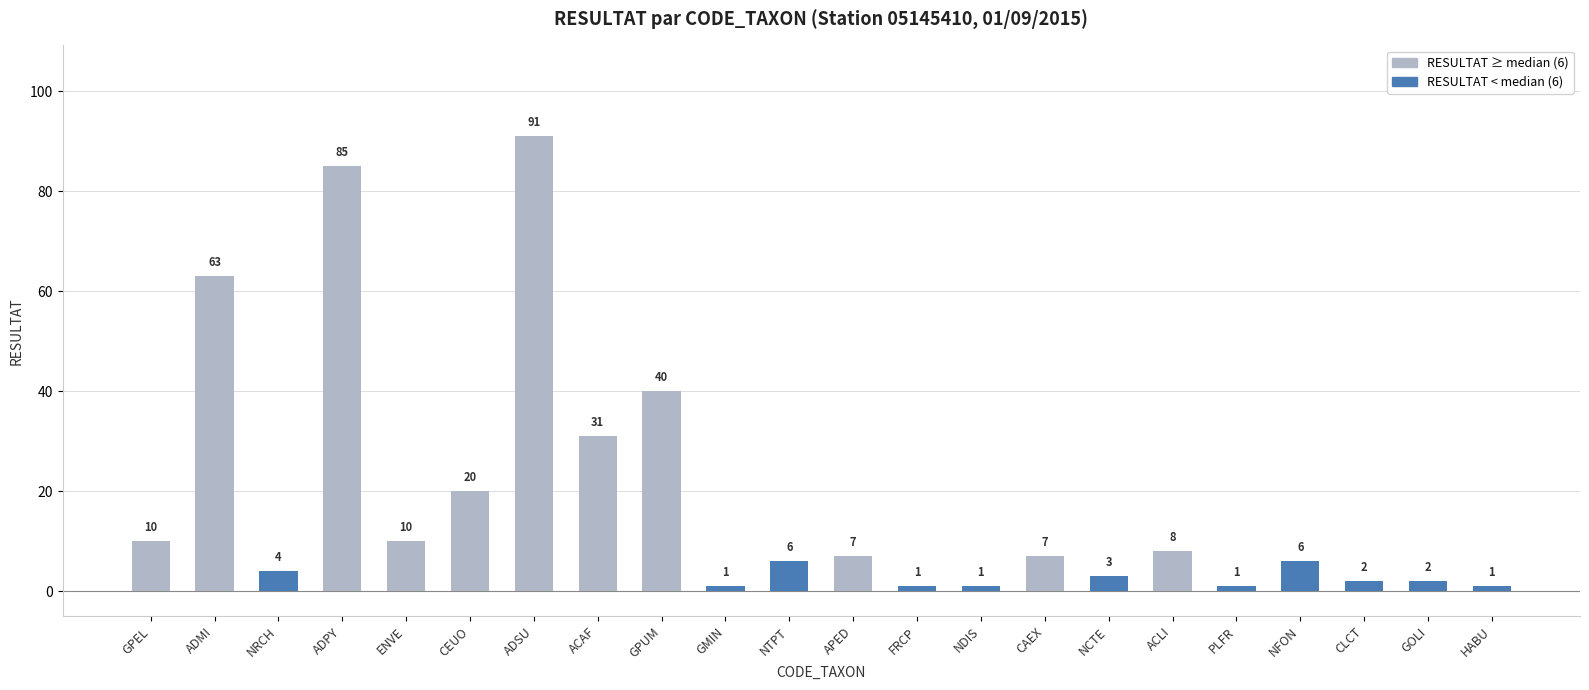

What is the greatest value displayed?

91